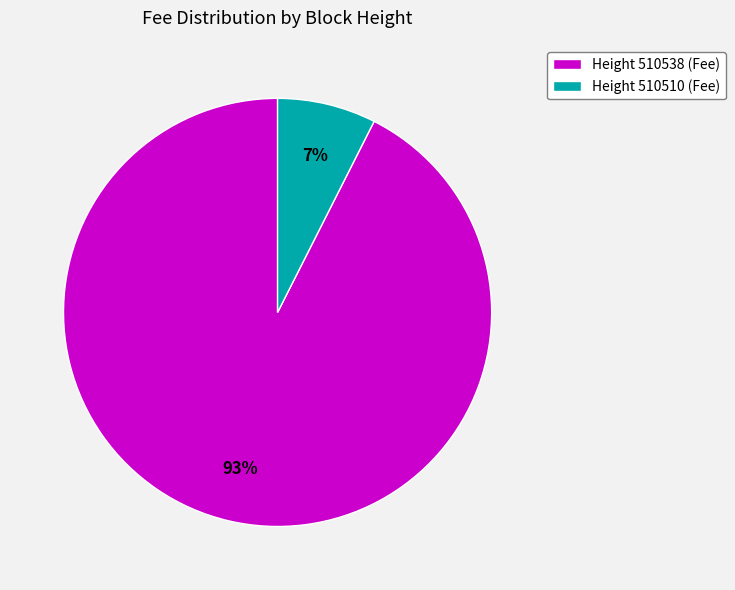

To the nearest percent, what percentage of the pie is Height 510538 (Fee)?

93%